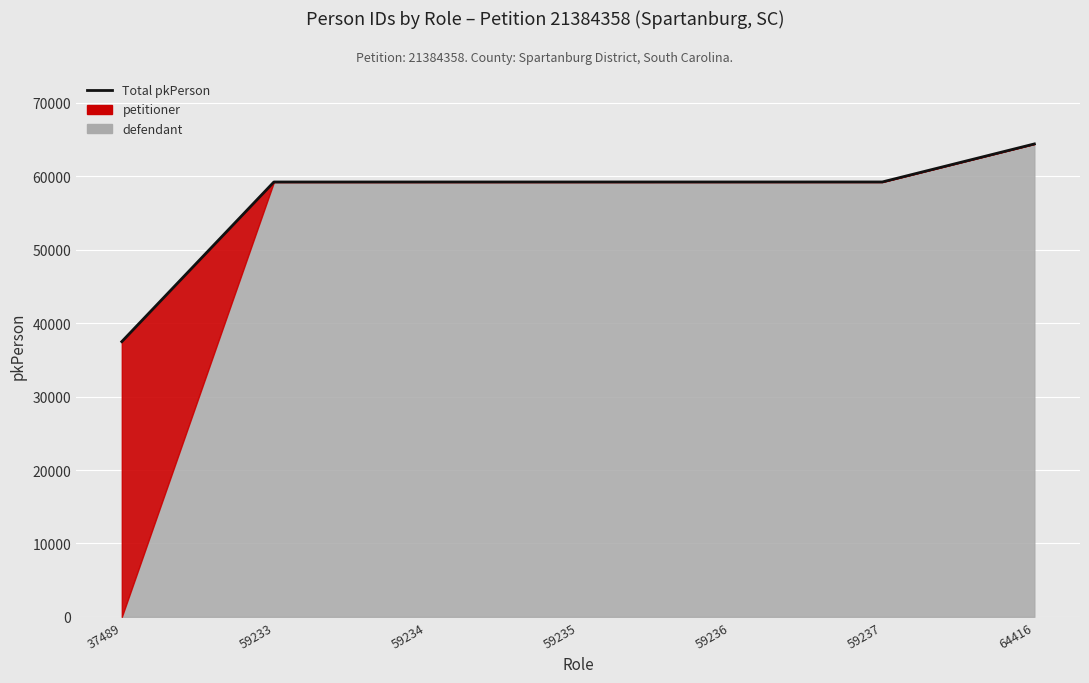

The chart shows a value of 37489 at 37489. True or false?

True